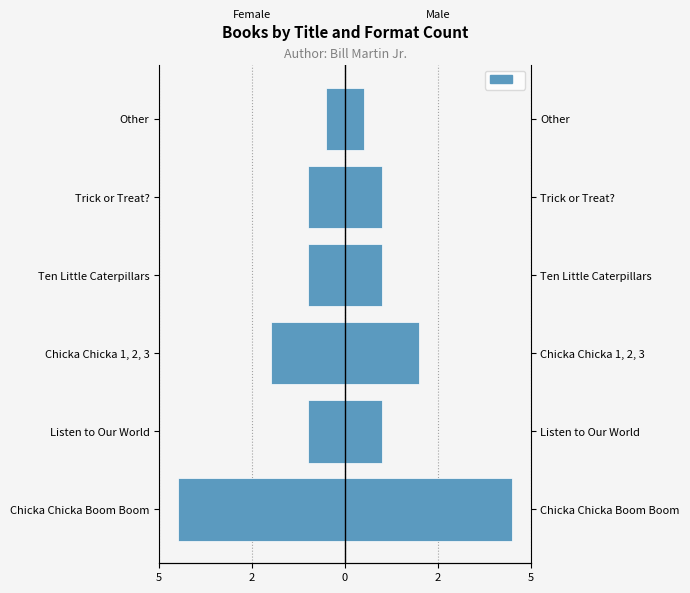

What is the approximate value at Ten Little Caterpillars?

-1.0